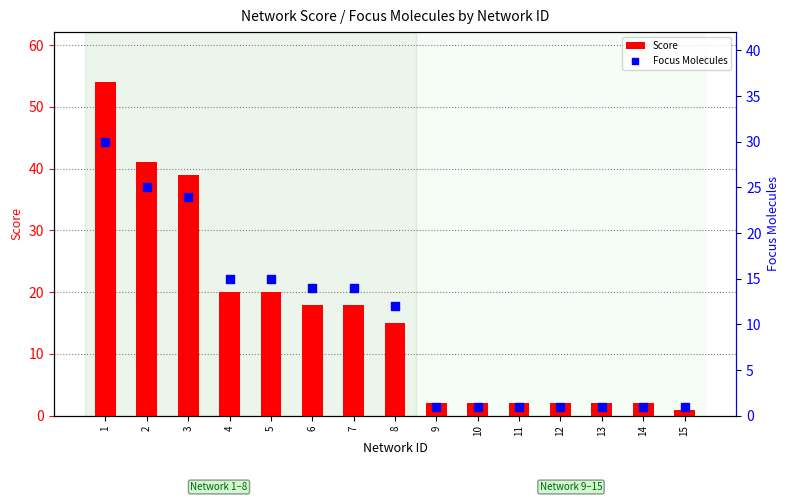

What are all the series names shown in the legend?

Score, Focus Molecules